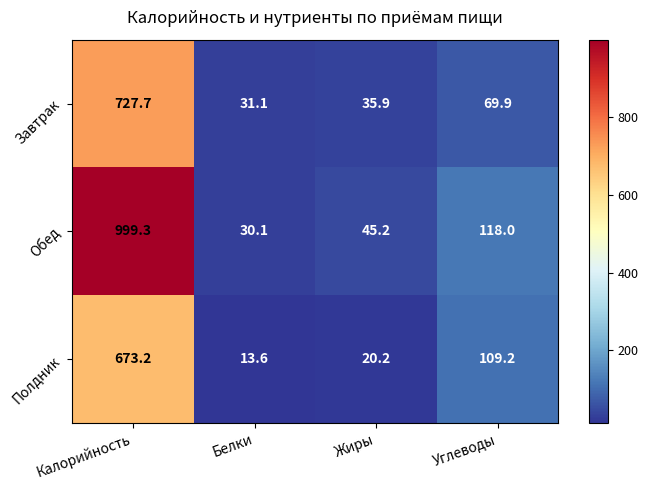

Rank the series at Калорийность from lowest to highest value.

Полдник, Завтрак, Обед